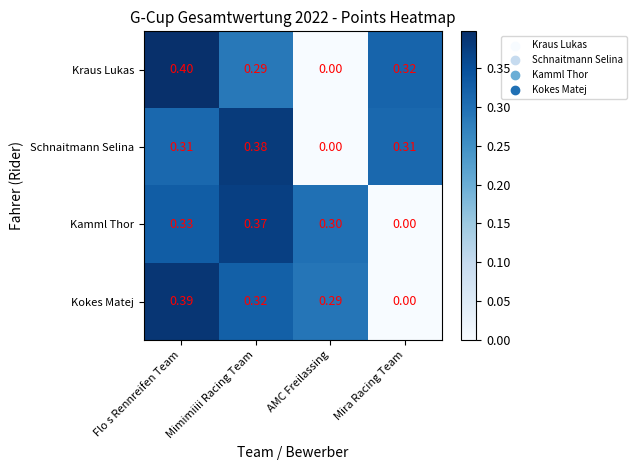

Which series changed the most between Flo s Rennreifen Team and Mira Racing Team?

Kokes Matej